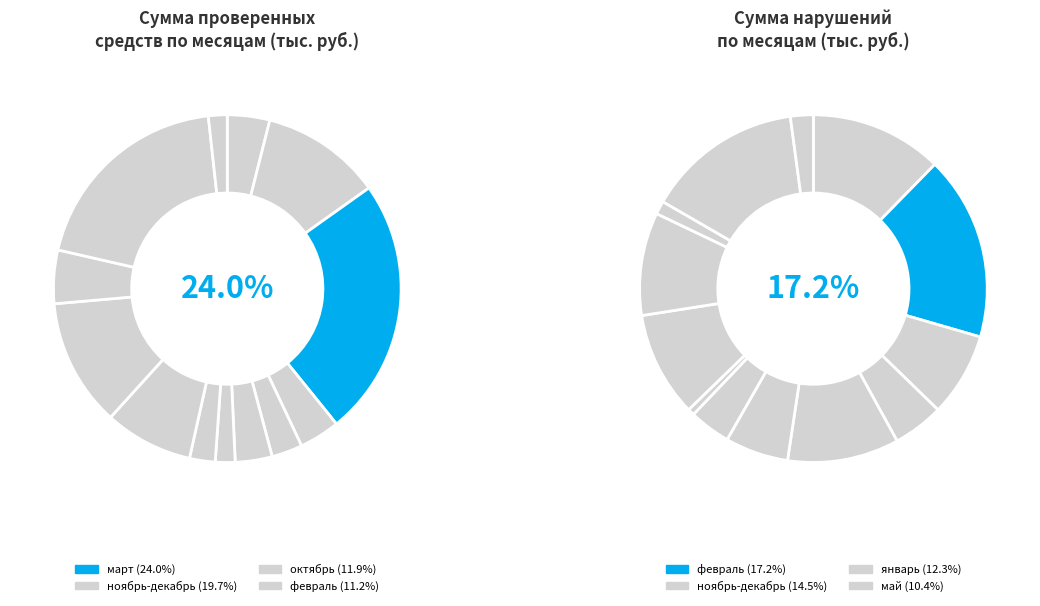

What percentage is NOT represented by июнь?

98.3%